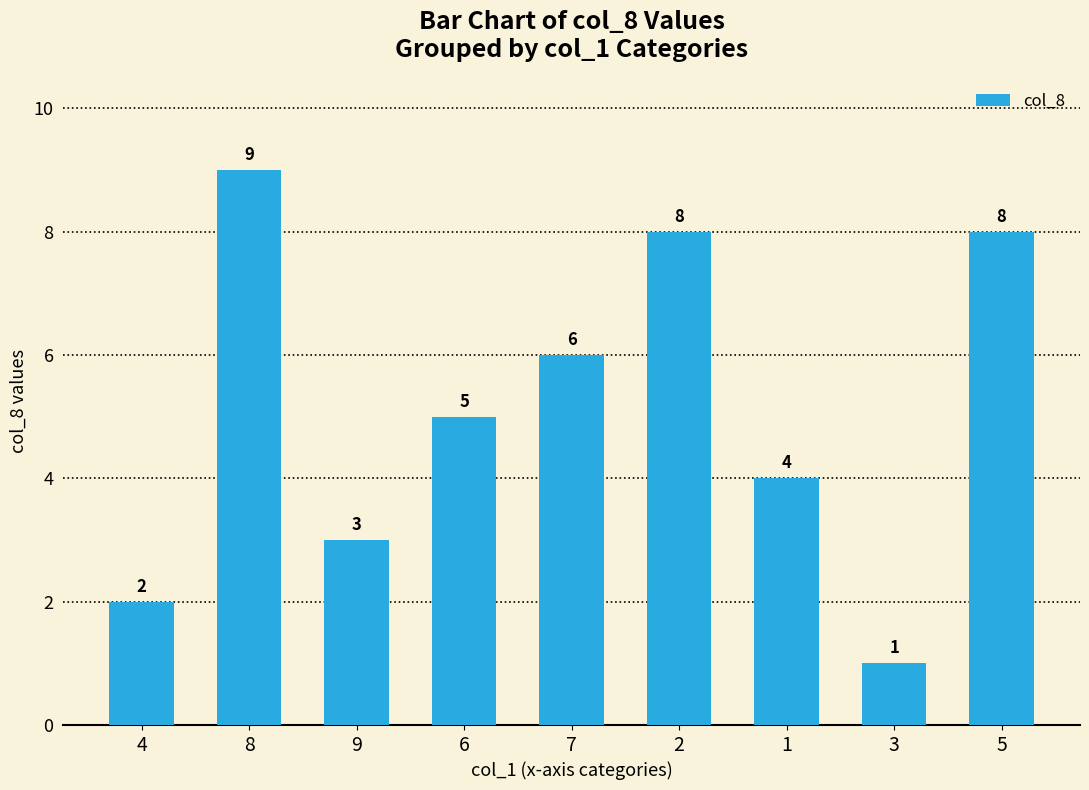

What is the change in value from 4 to 6?

+3